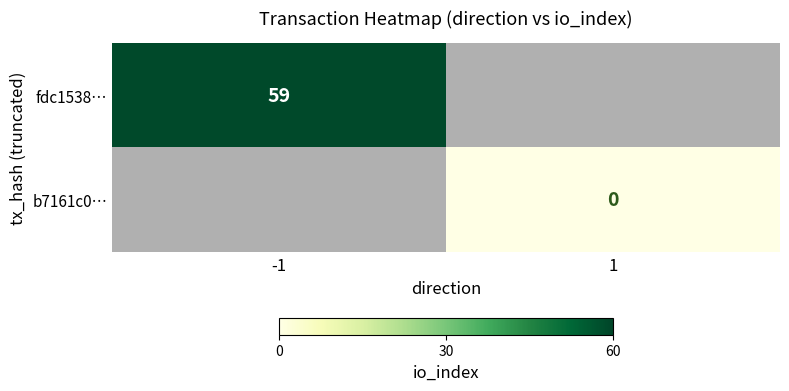

At which category does the chart reach its minimum across all series?

1